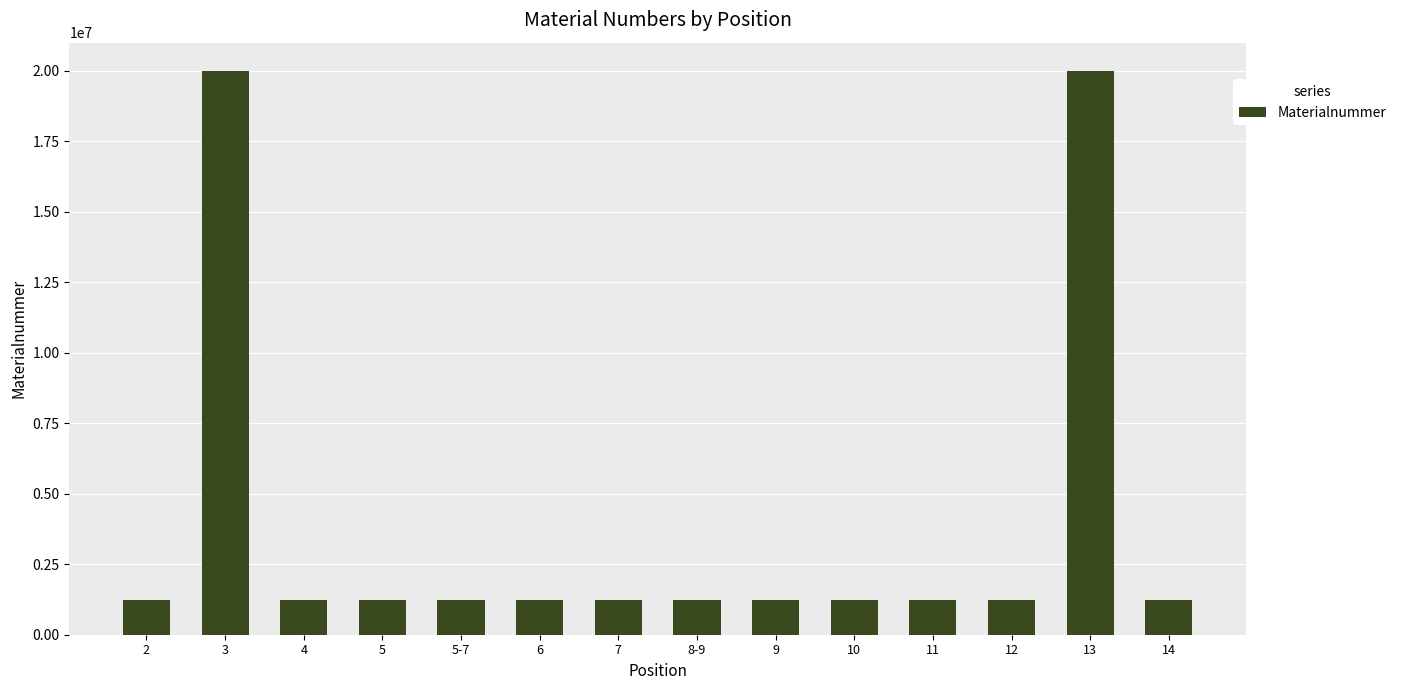

What is the difference between the maximum and second lowest values?

18781908